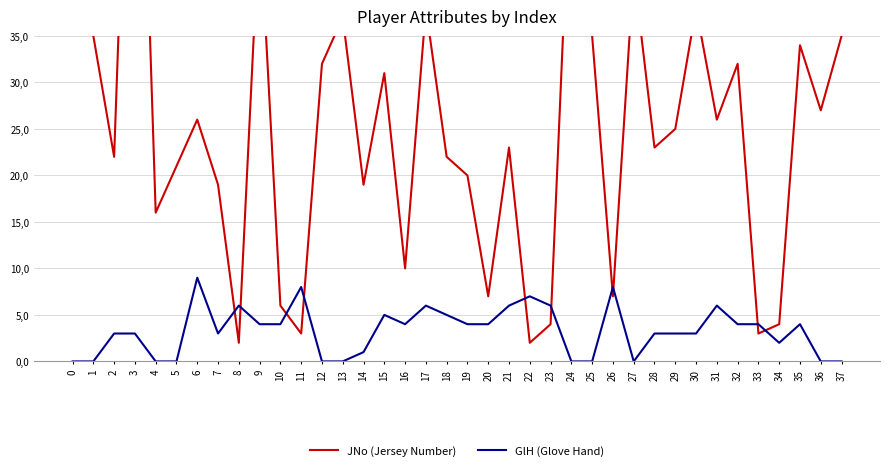

At which label does GlH (Glove Hand) reach its peak?

6